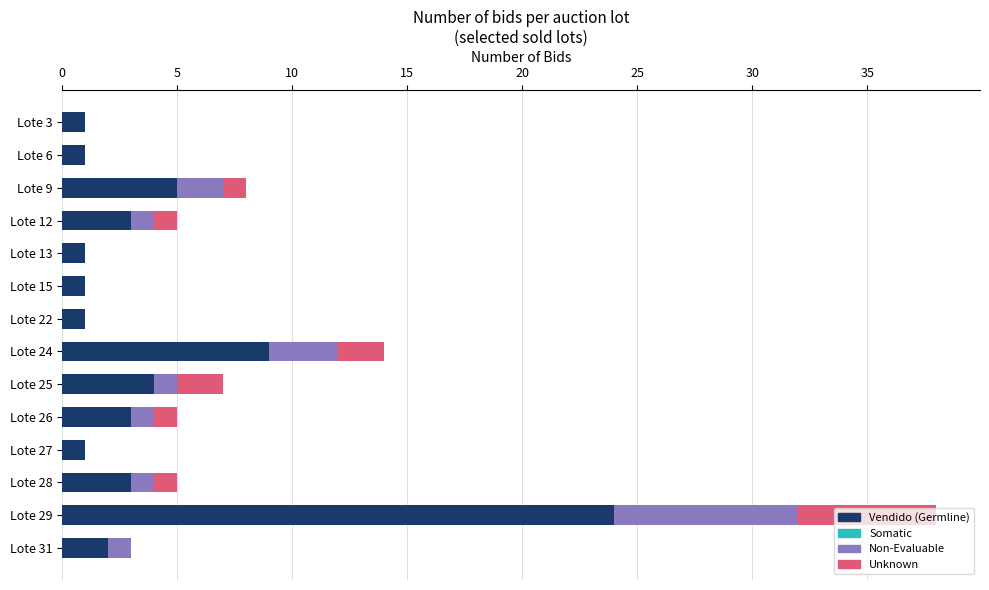

At which label is Vendido (Germline) closest to 12?

Lote 24